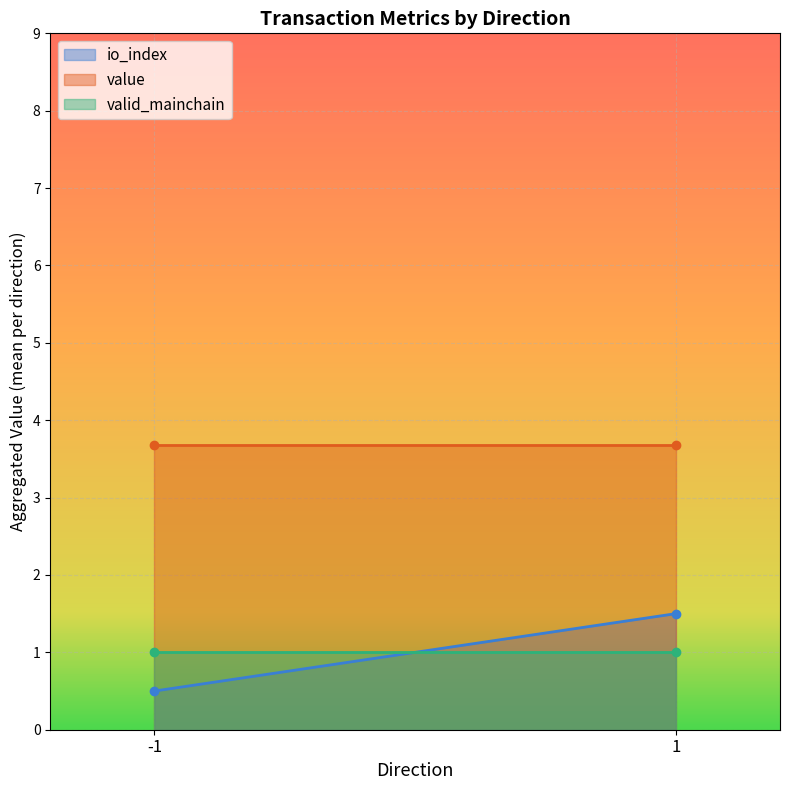

Rank the series at 1 from lowest to highest value.

valid_mainchain, io_index, value